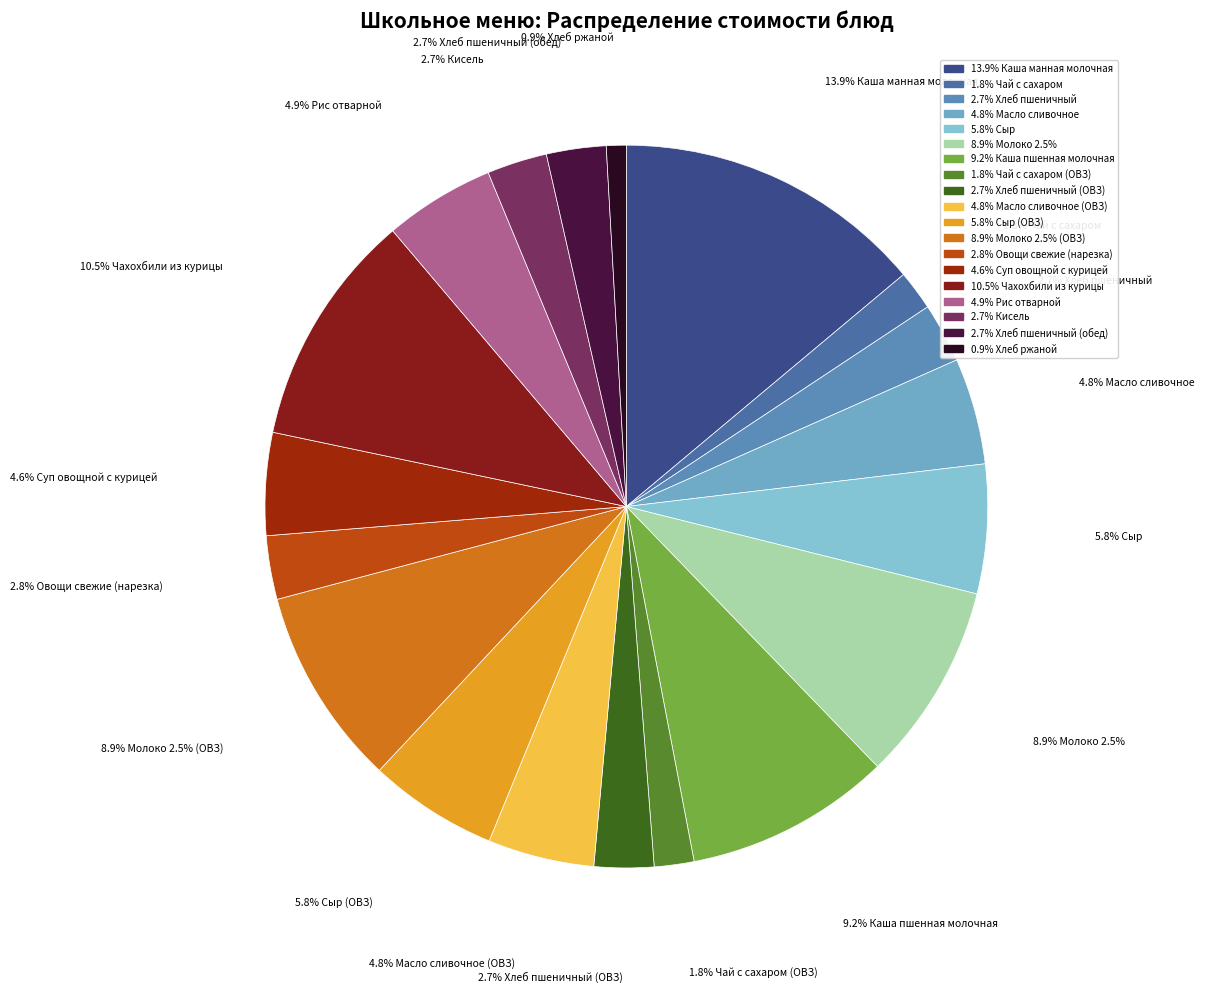

Does any single category account for the majority?

No